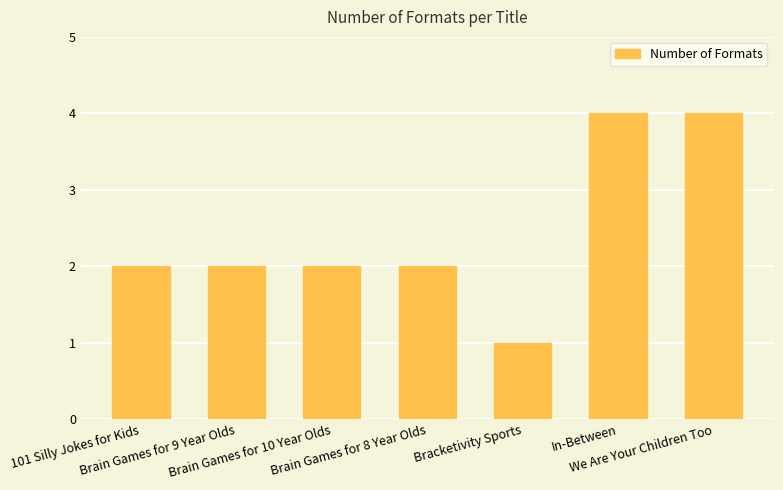

What is the sum of all values?

17